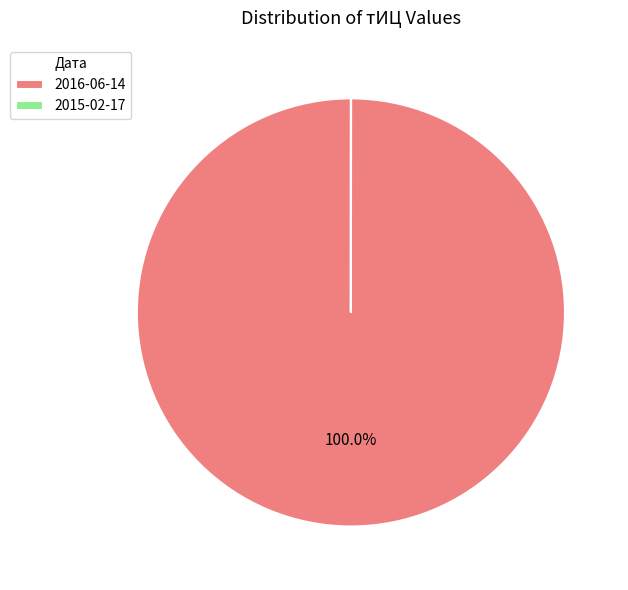

Which category has the biggest portion of the pie?

2016-06-14